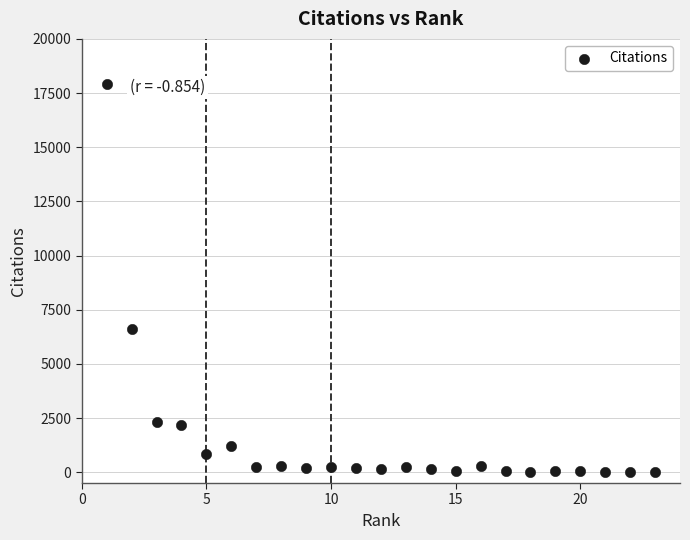

What Y value in the scatter plot is closest to 8964?

6625